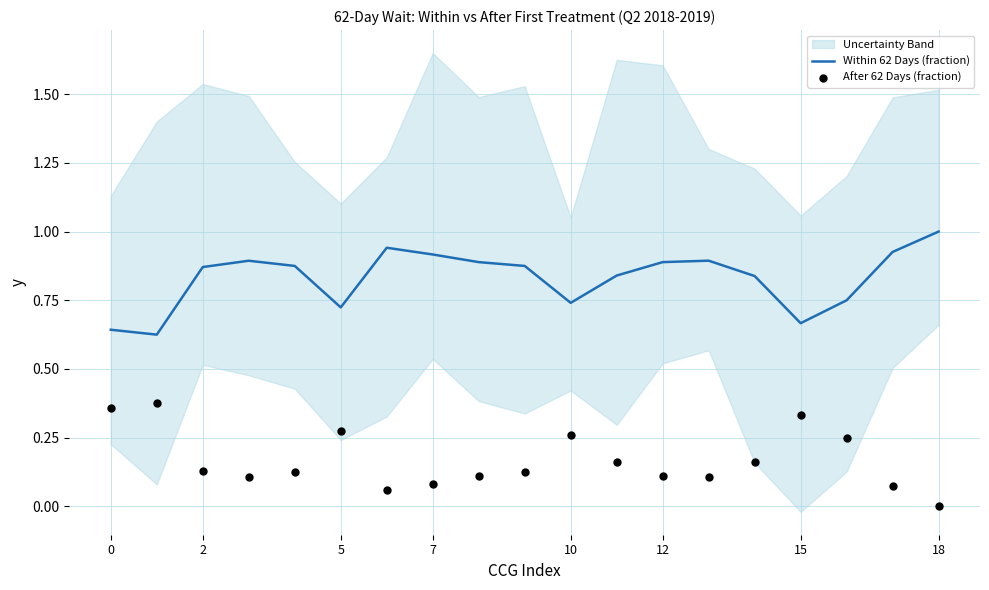

At how many categories does at least one series exceed 0?

19